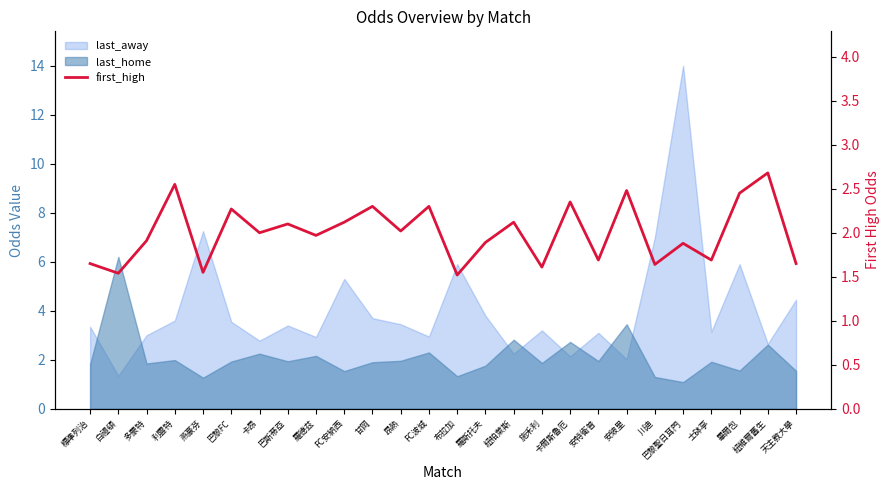

Reading left to right, list all the values displayed in this chart.

標準列治=1.6	白禮頓=1.5	多蒙特=1.9	利雲特=2.5	燕豪芬=1.6	巴黎FC=2.3	卡昂=2.0	巴斯蒂亞=2.1	羅德茲=2.0	FC安納西=2.1	甘岡=2.3	昂熱=2.0	FC波城=2.3	布拉加=1.5	羅斯托夫=1.9	紐柏萊斯=2.1	施禾利=1.6	卡爾斯魯厄=2.4	安特衛普=1.7	安玻里=2.5	川迪=1.6	巴黎聖日耳門=1.9	士砵亭=1.7	畢爾包=2.5	紐維爾舊生=2.7	天主教大學=1.6